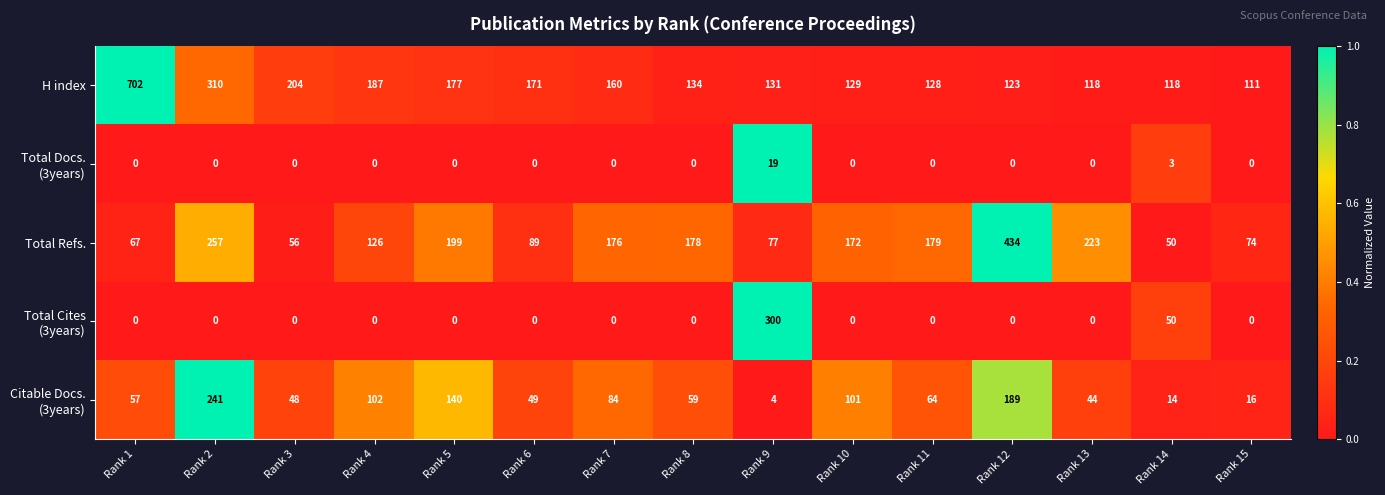

Where does the H index series first go above 134?

Rank 1